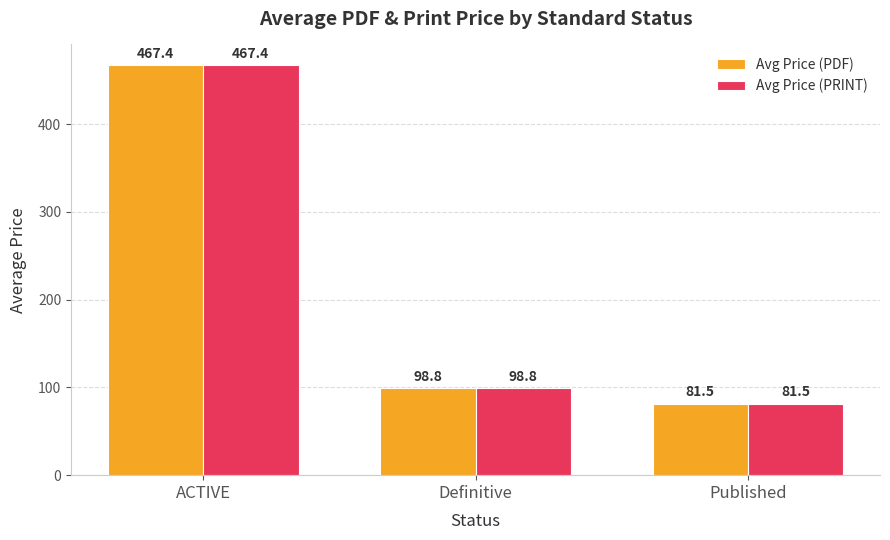

Where does the Avg Price (PDF) series first go above 98?

ACTIVE